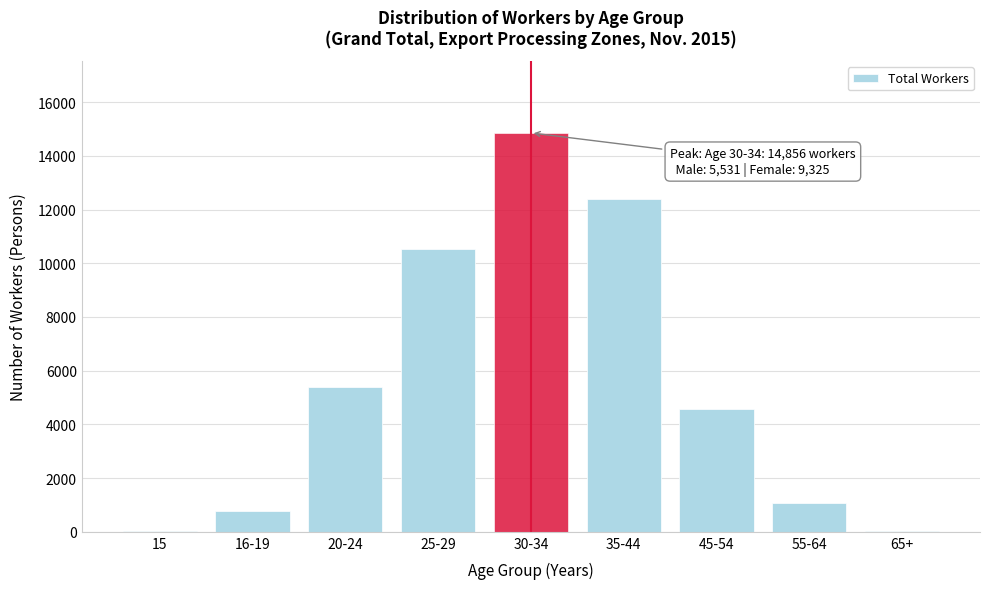

What is the change in value from 20-24 to 55-64?

-4317